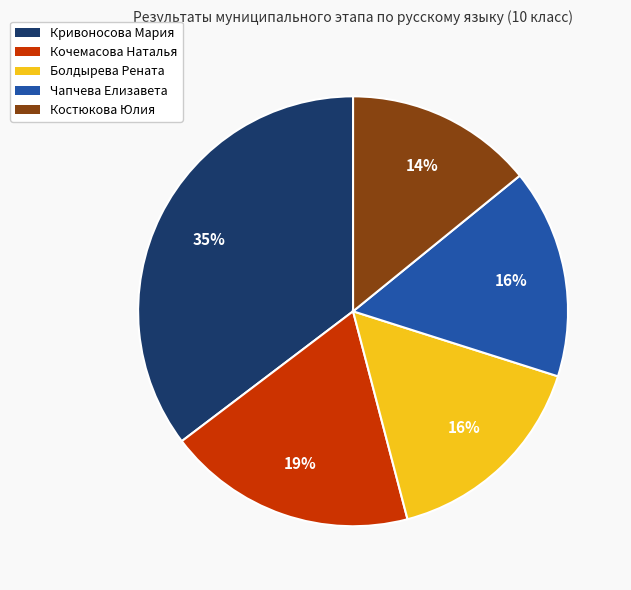

True or false: Болдырева Рената accounts for 7% of the total.

False